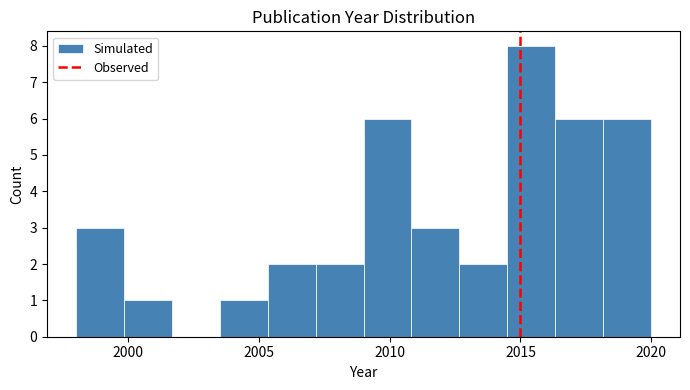

Around what value on the x-axis is the tallest bar? Give the approximate position of its centre, as read against the axis.

2015.5